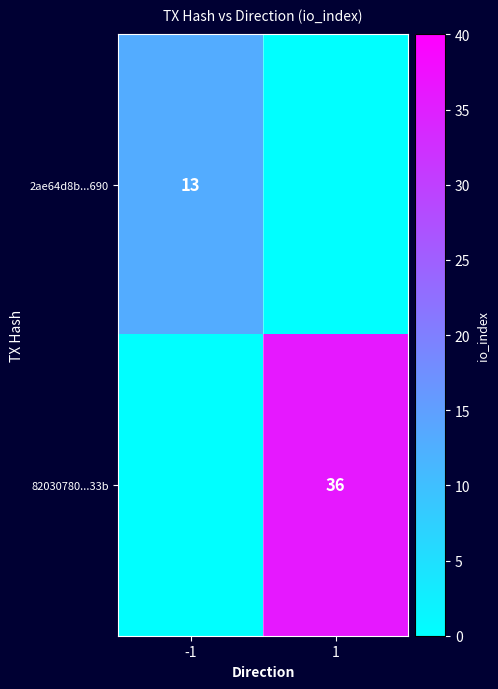

At which category is the sum across all series the highest?

1